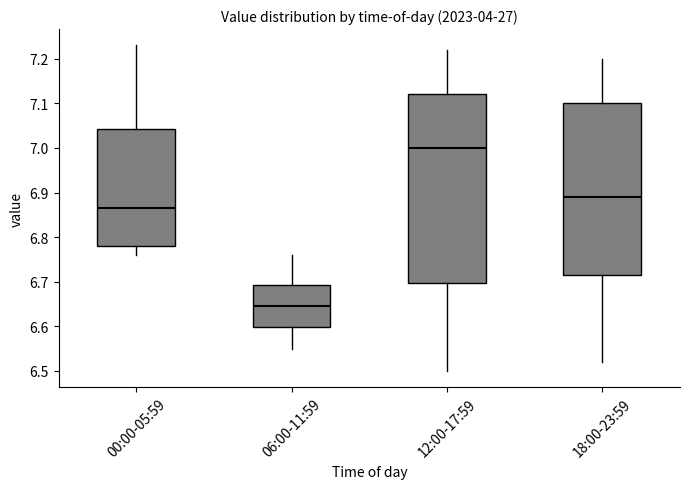

Which box is the tallest, from its lower edge to its upper edge?

12:00-17:59